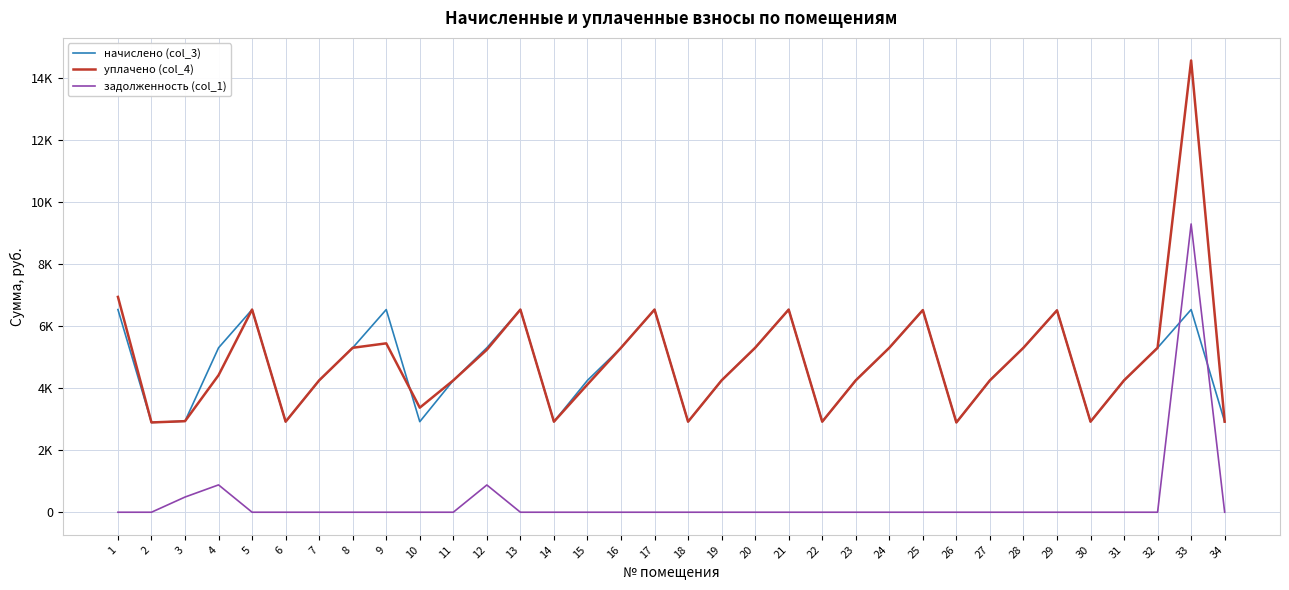

Is this an area chart (filled region under the line)?

No